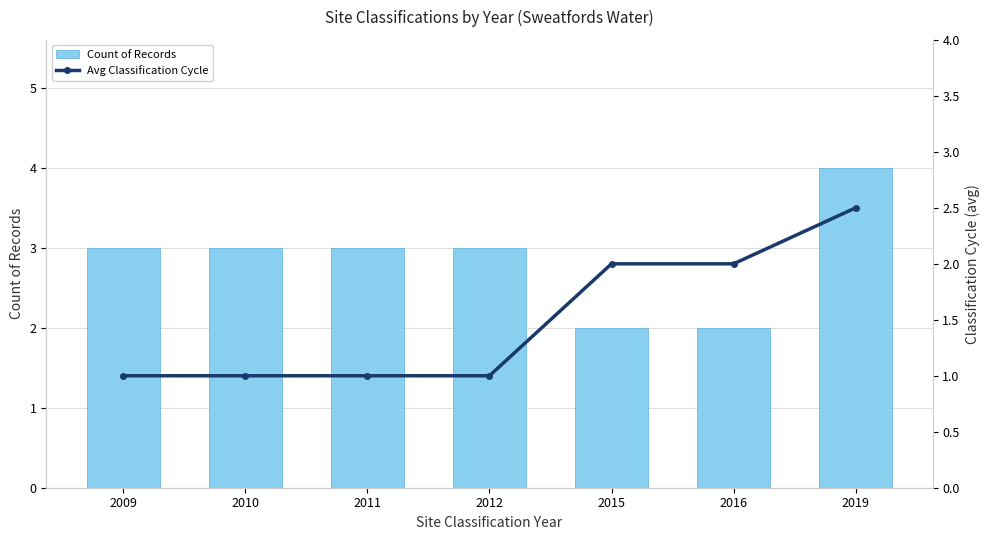

At how many categories does at least one series exceed 3?

1